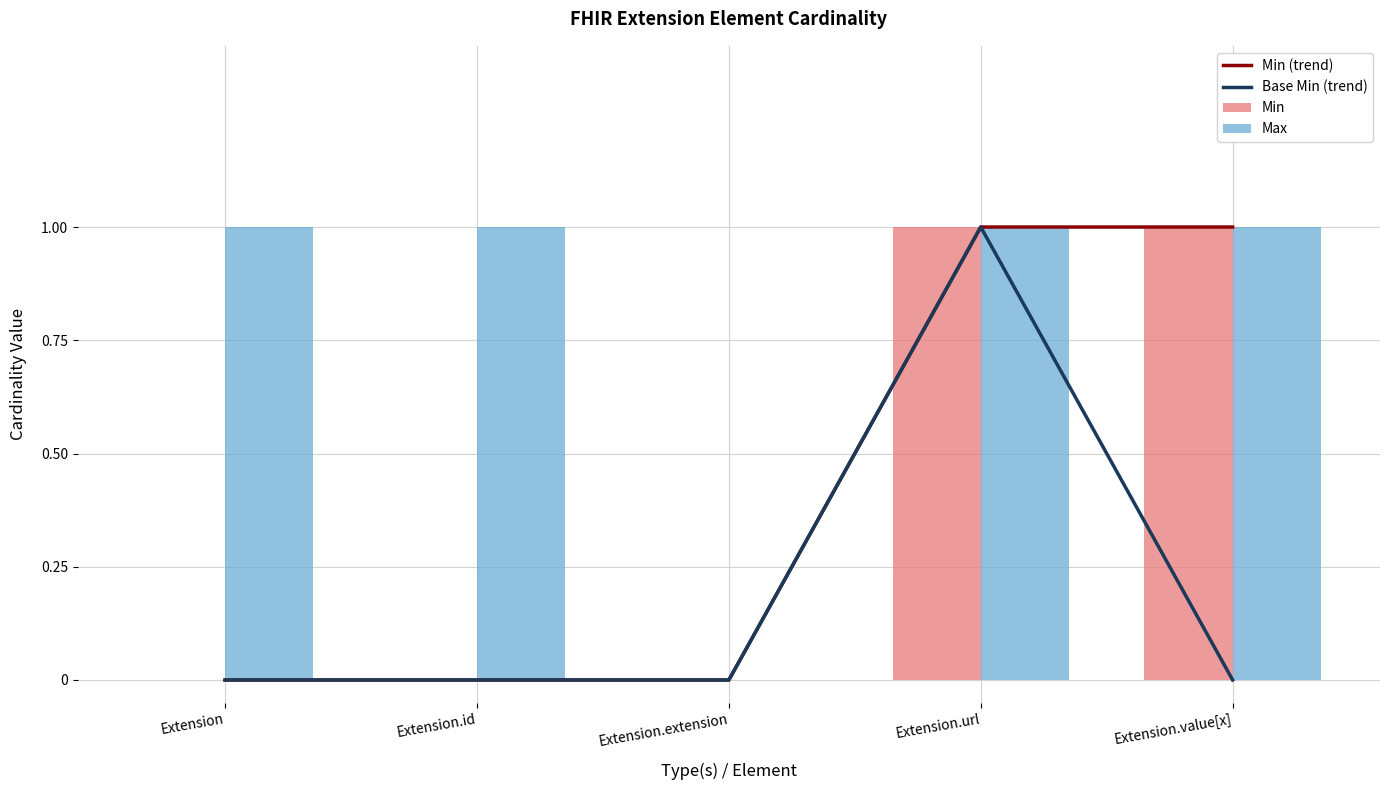

At which label is Min (trend) closest to 0?

Extension